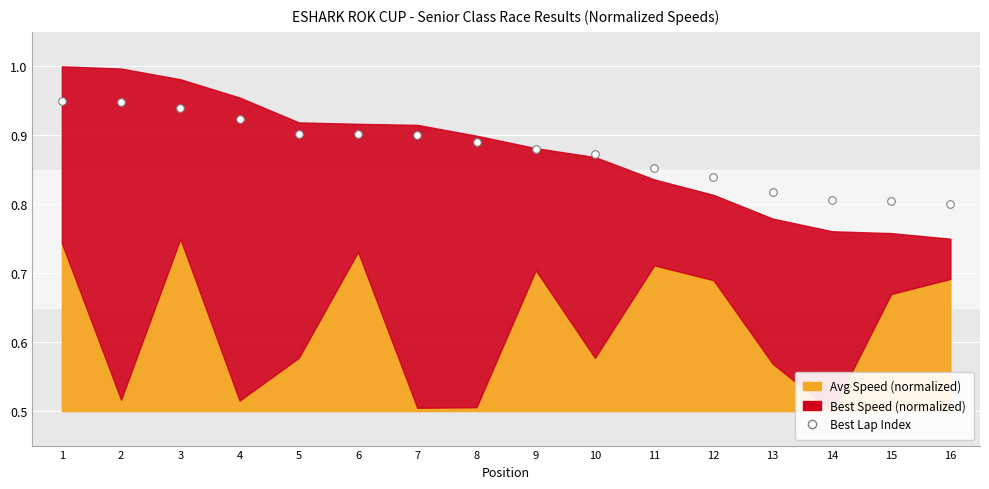

What is the range of X values (max minus min)?

15.0